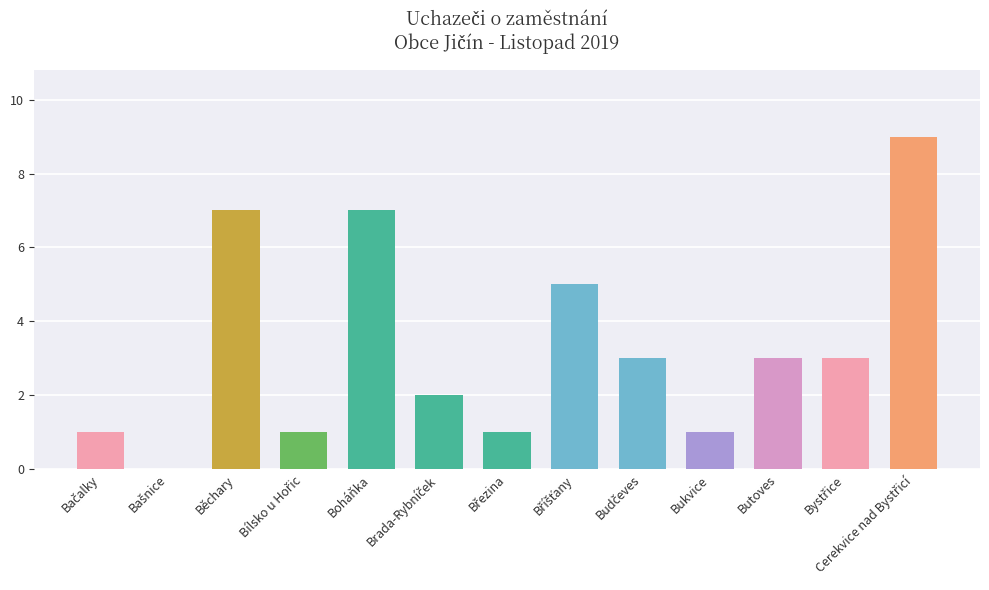

What is the sum of all values?

43